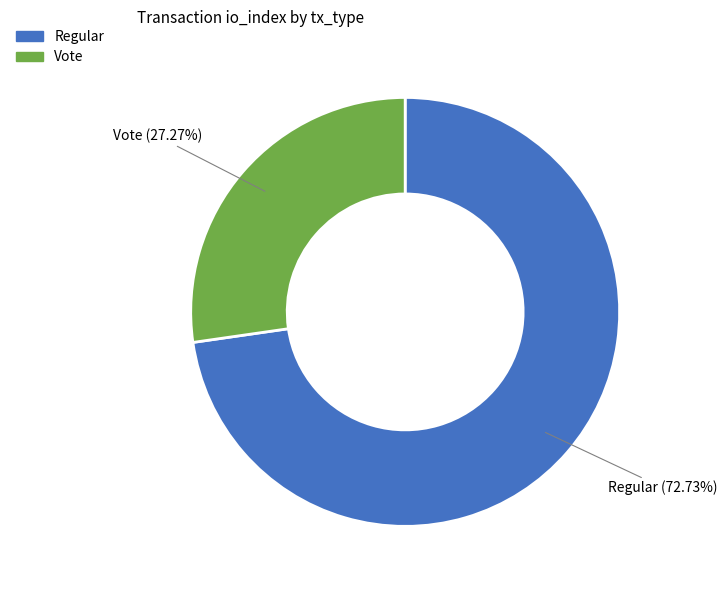

How many segments does this pie chart have?

2